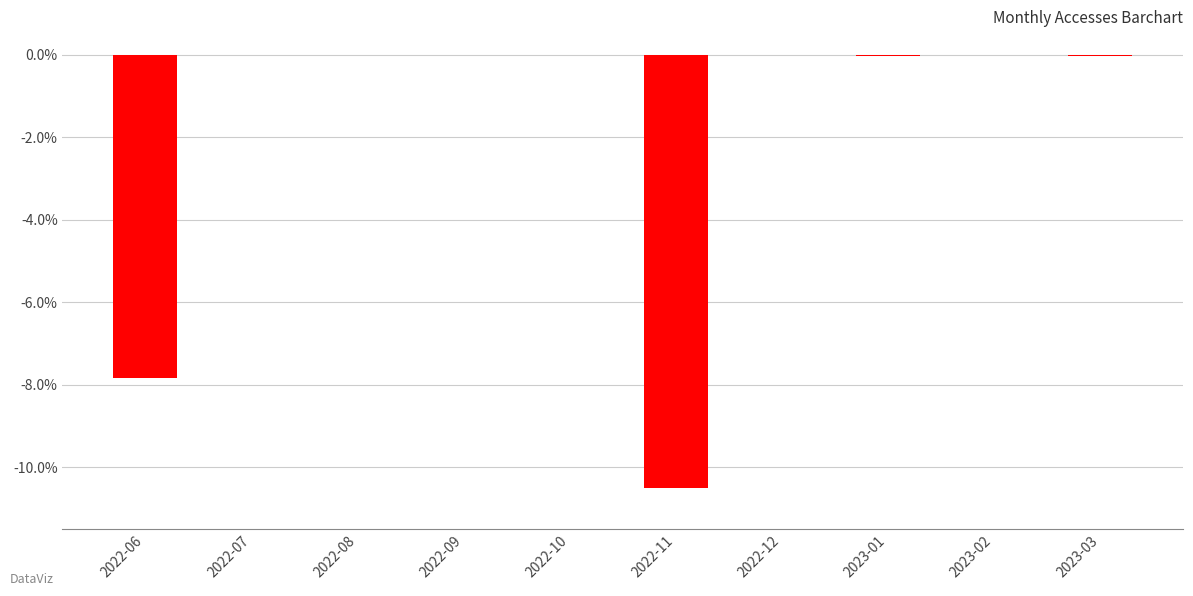

The chart shows a value of -0.0 at 2023-01. True or false?

True